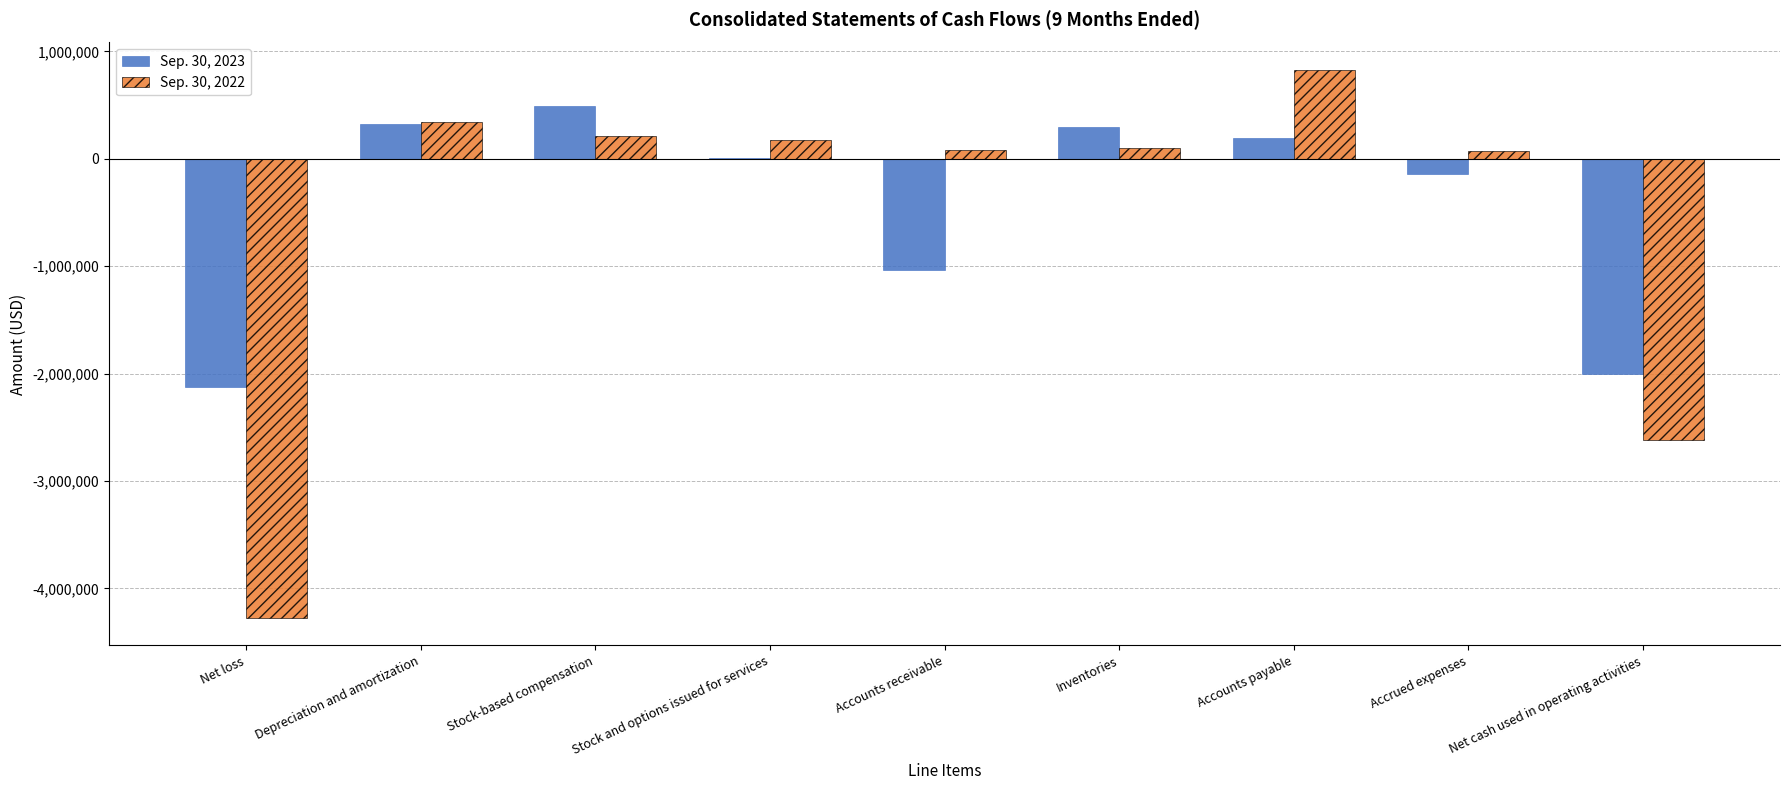

What is the total value across all series at Accrued expenses?

-65000